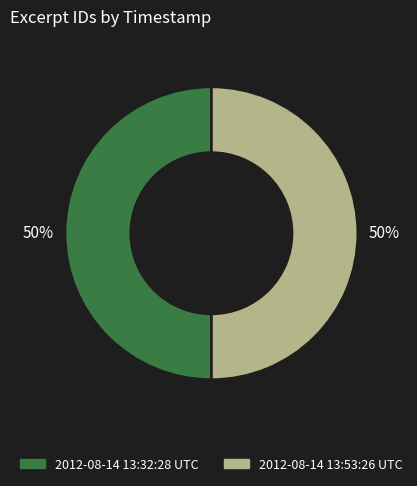

Combined, do 2012-08-14 13:53:26 UTC and 2012-08-14 13:32:28 UTC account for over 50%?

Yes